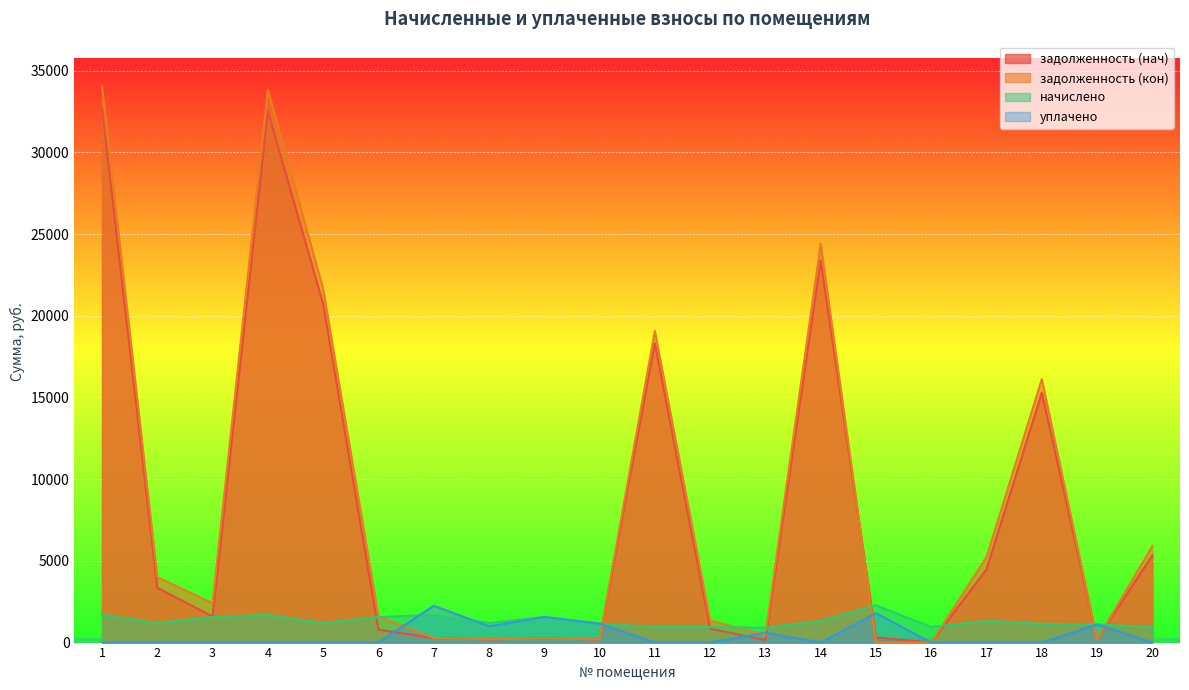

The задолженность (нач) series shows 6572.1 at 17. True or false?

False